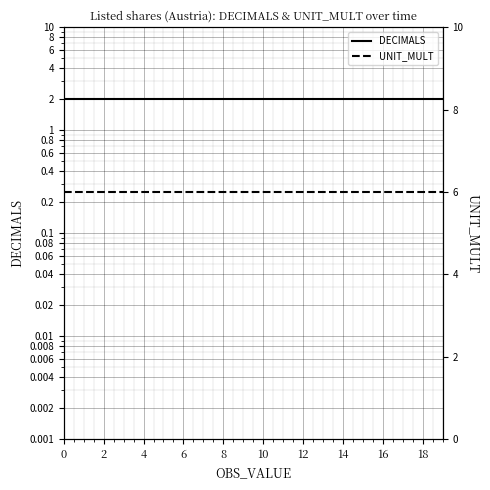

True or false: UNIT_MULT and DECIMALS cross at least once.

False